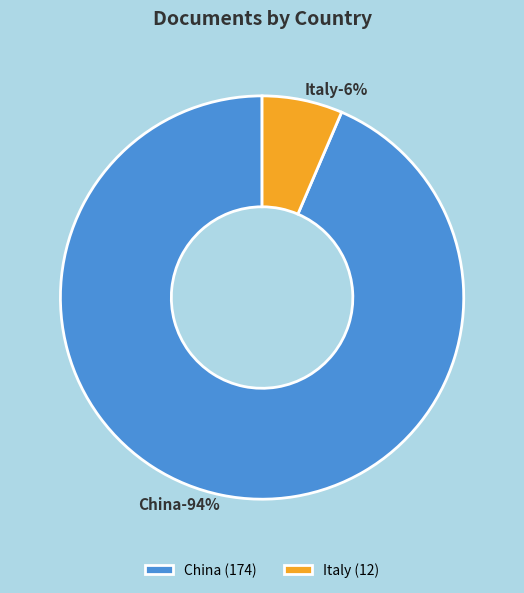

To the nearest percent, what portion does Italy represent?

6%